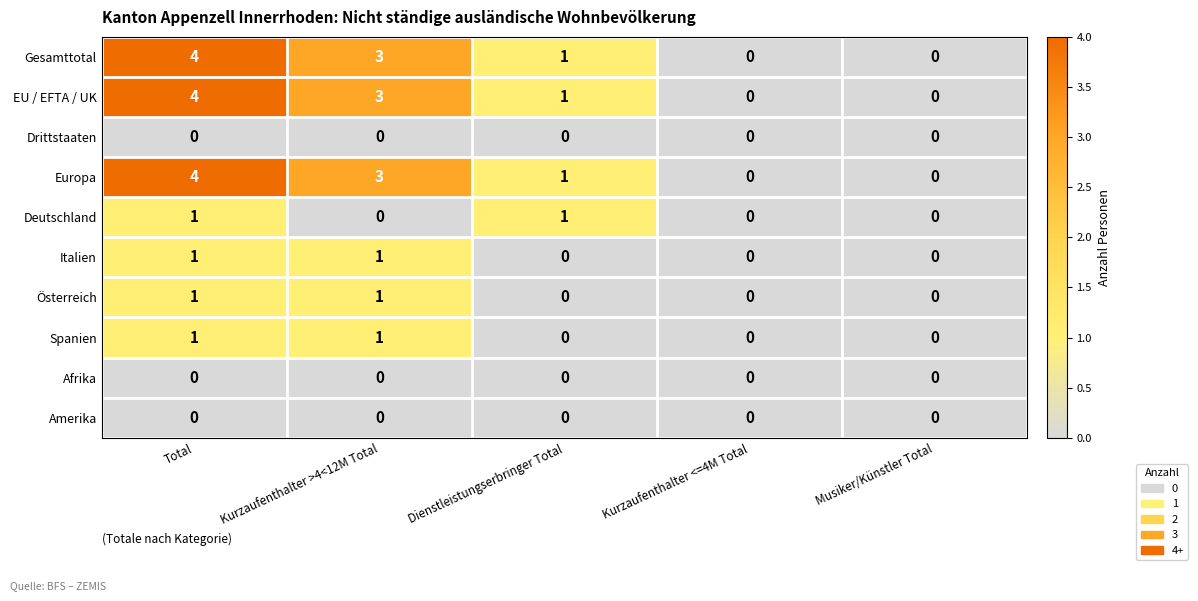

What is the greatest value displayed?

4